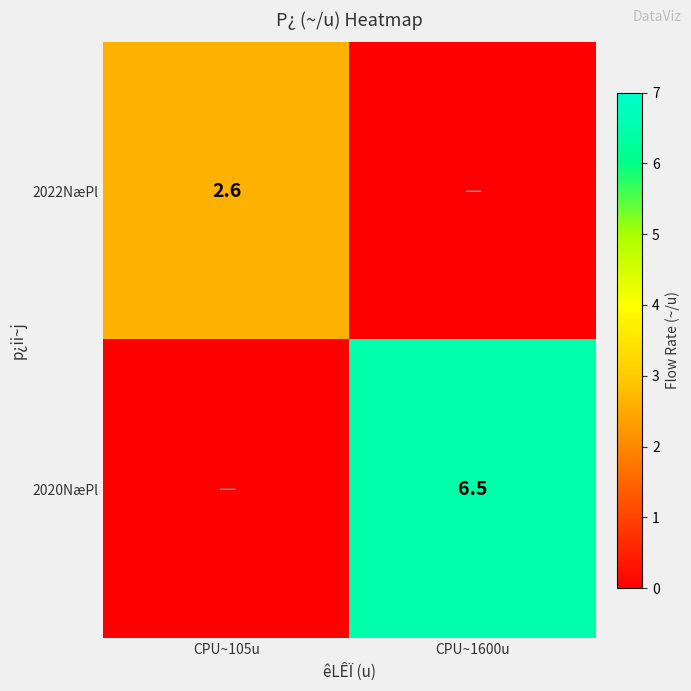

The 2020NæPl series shows 6.5 at CPU~1600u. True or false?

True